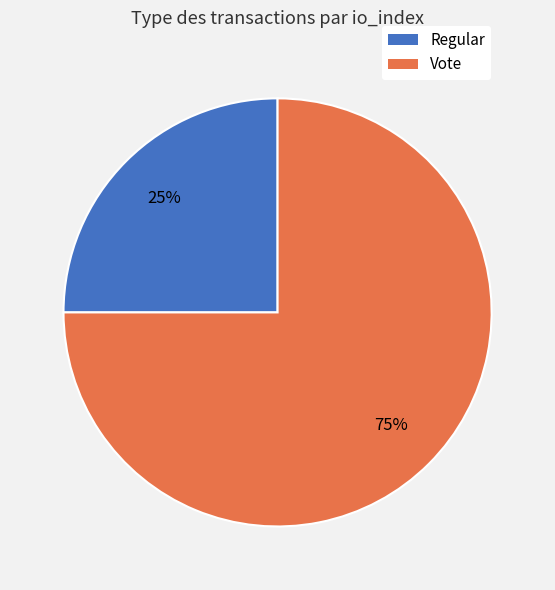

Is the sum of Regular and Vote greater than half?

Yes